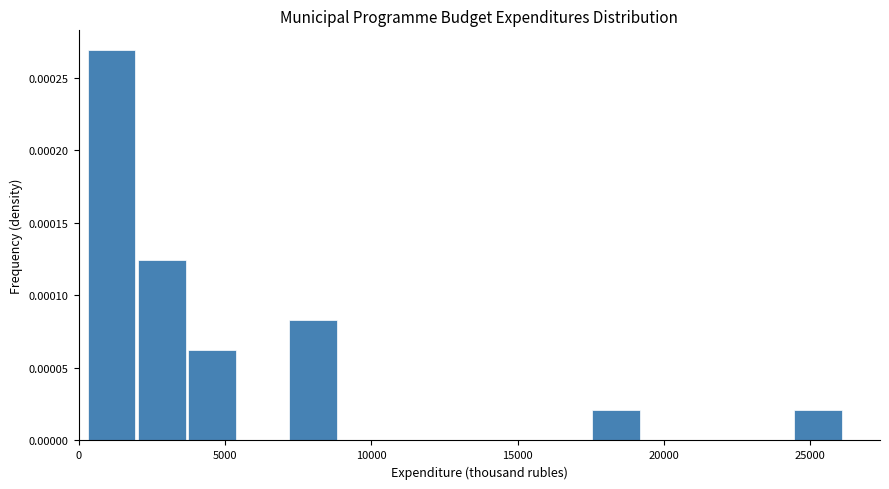

Read against the x-axis, roughly where is the centre of the tallest bar?

1000